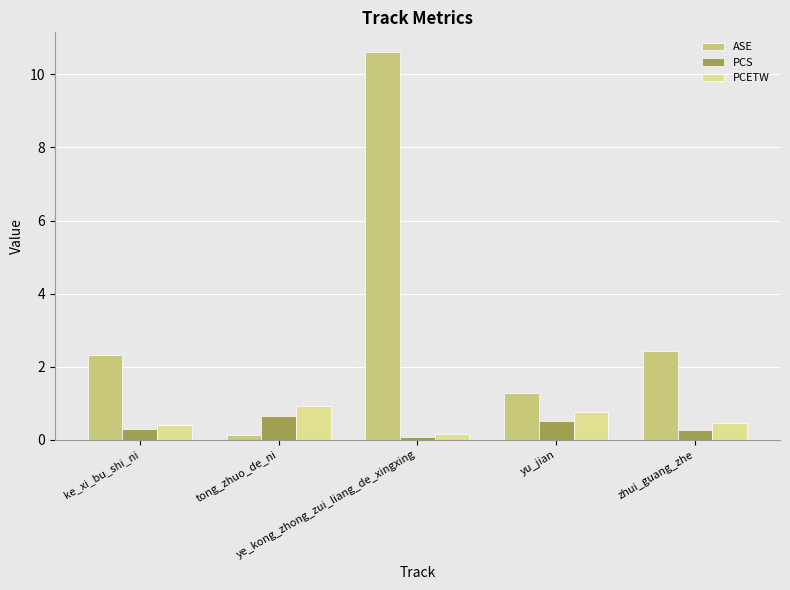

Which series has the largest total across all categories?

ASE